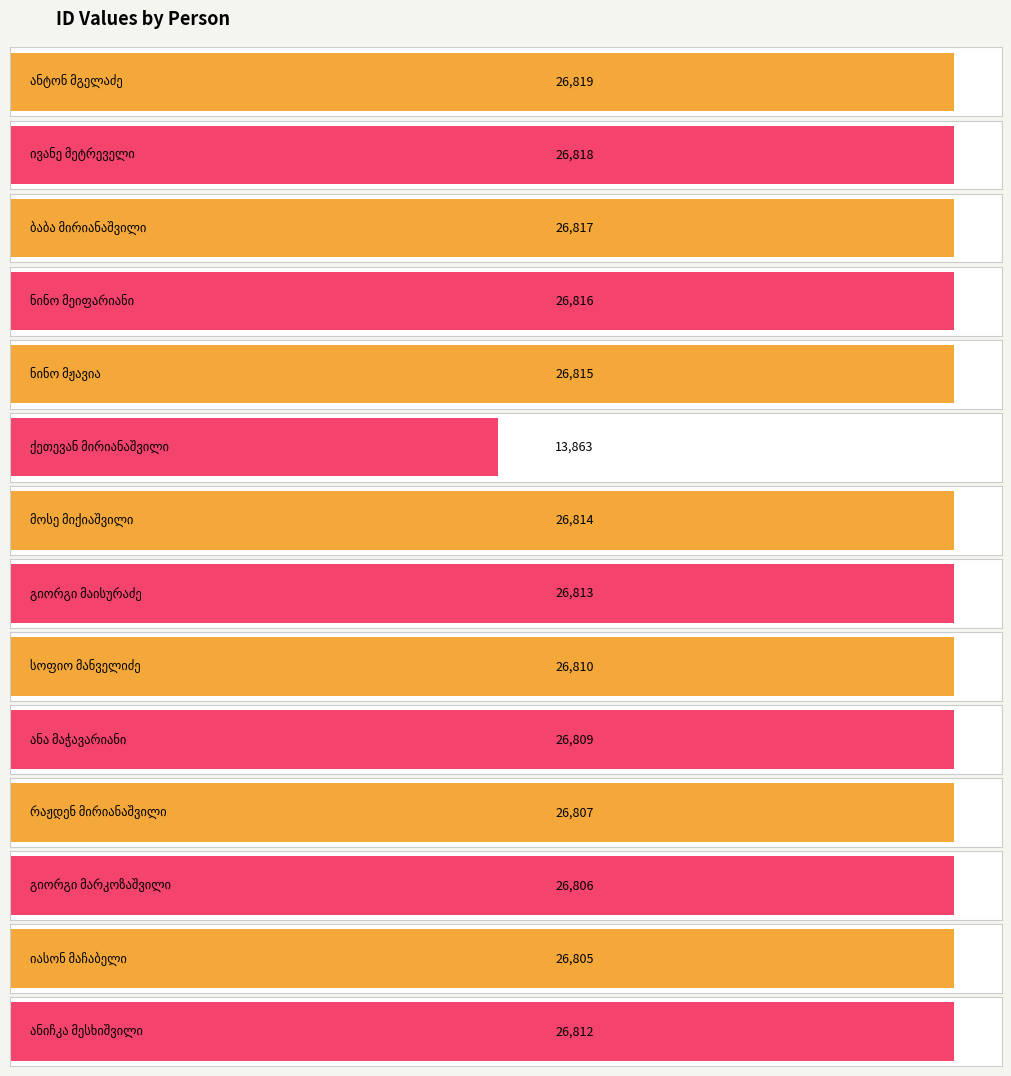

Does the chart contain any negative values?

No